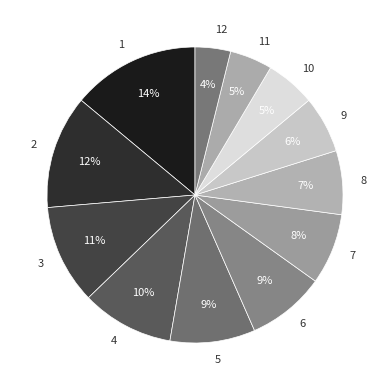

True or false: 5 accounts for 9% of the total.

True